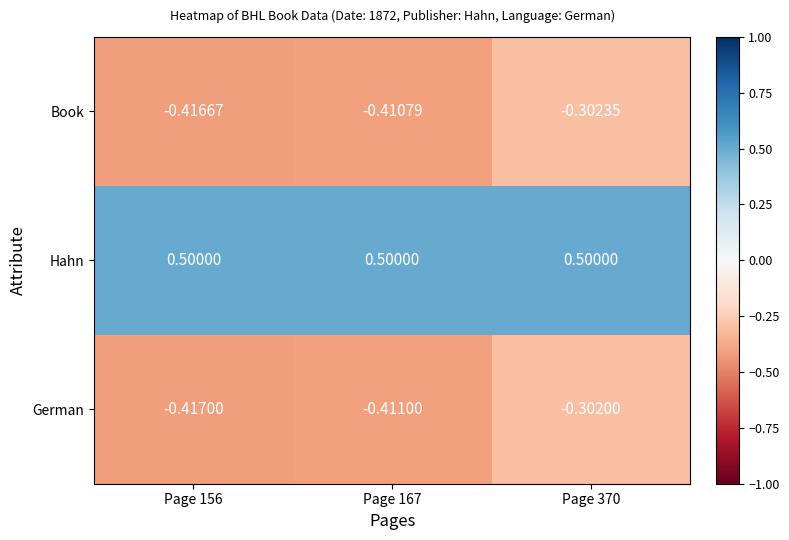

Which series has the largest total across all categories?

Hahn